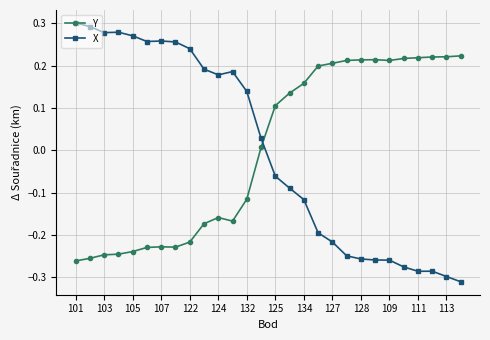

At how many categories does at least one series exceed 0?

28